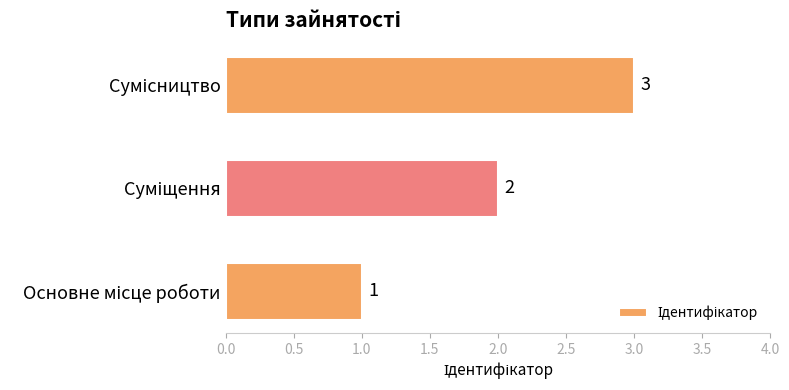

What is the greatest value displayed?

3